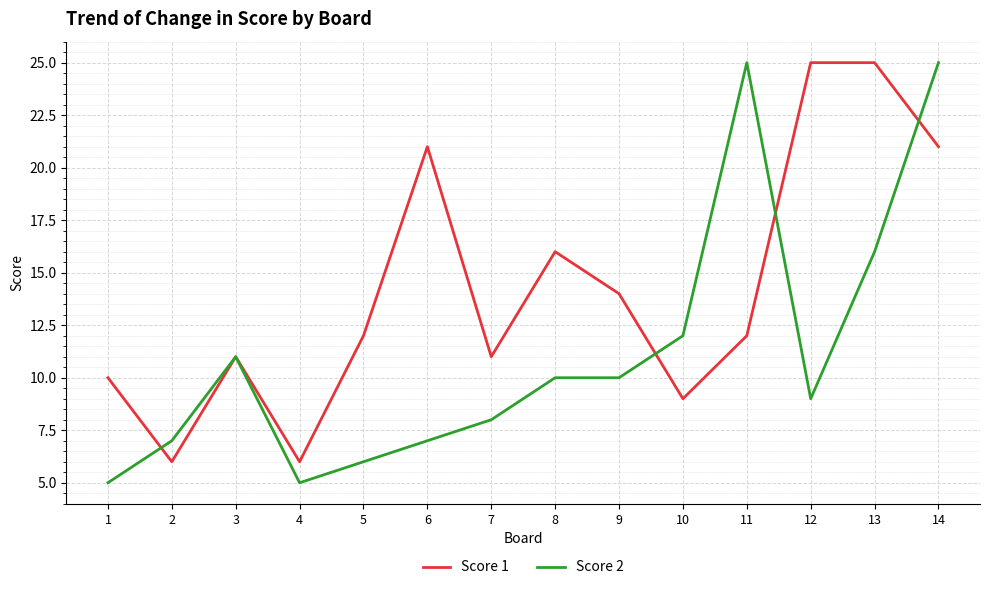

What is the minimum value for Score 2?

5